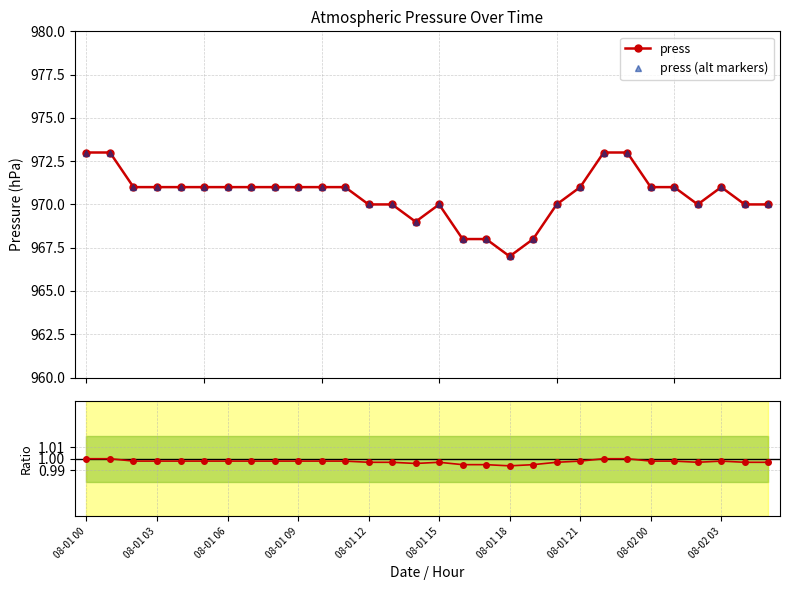

At which label does press (alt markers) reach its minimum?

08-01 18